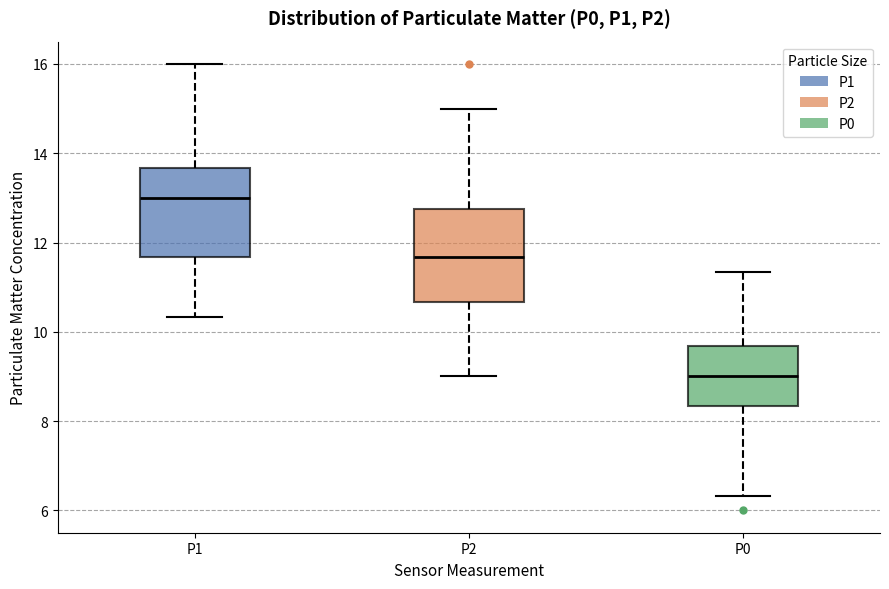

Reading left to right, transcribe this box plot: for each box, give where its median line is, the range the box spans, and where its two whiskers end, as read against the y-axis. The values are not printed on the chart, so give them approximately, as read against the axis.

P1: median 13.0, box 11.6 to 13.6, whiskers 10.4 to 16.0
P2: median 11.6, box 10.6 to 12.8, whiskers 9.0 to 15.0
P0: median 9.0, box 8.4 to 9.6, whiskers 6.4 to 11.4